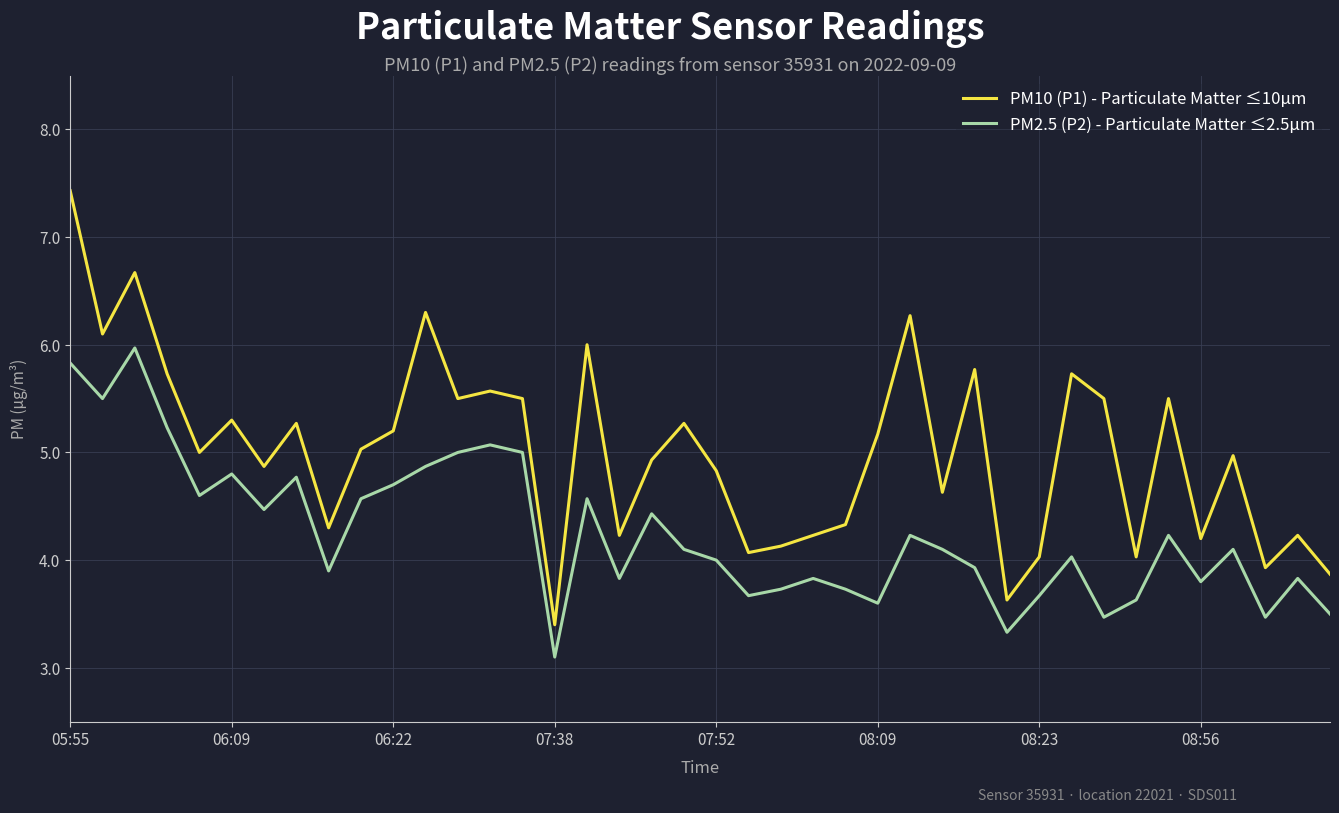

Which series has the largest total across all categories?

PM10 (P1) - Particulate Matter ≤10µm